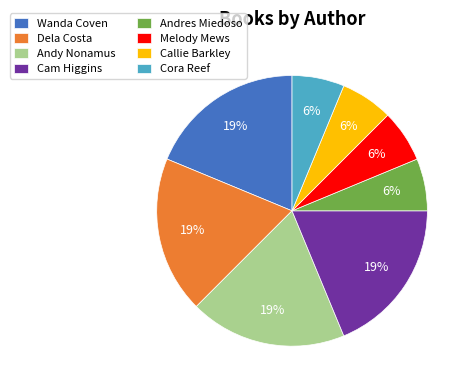

To the nearest percent, what portion does Dela Costa represent?

19%